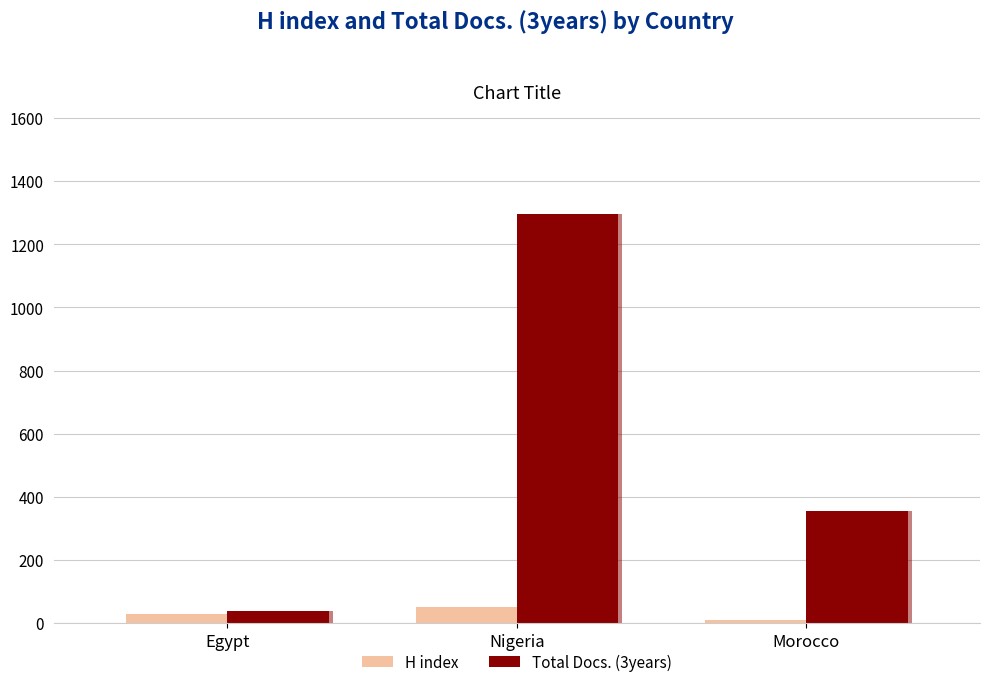

What is the difference between the maximum and second lowest values in the Total Docs. (3years) series?

939